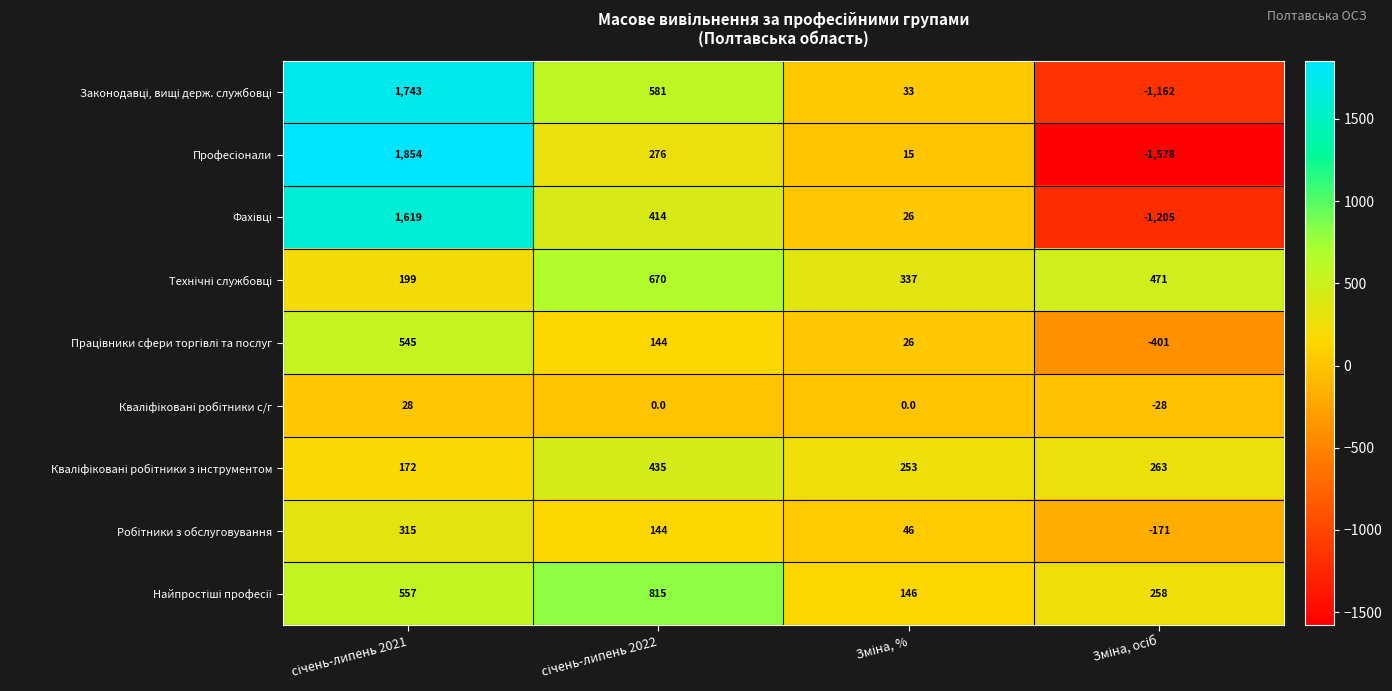

What is the maximum value shown in the chart?

1854